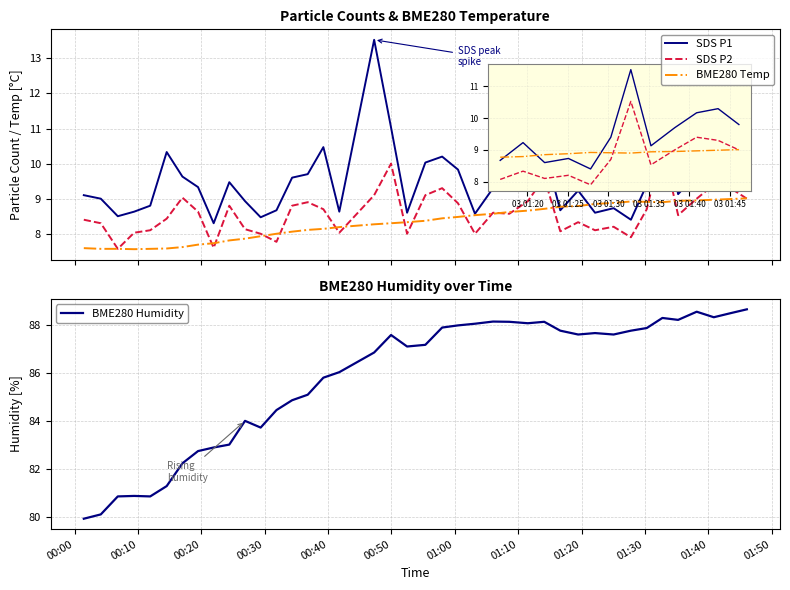

How many interior local peaks does the SDS P2 series have?

11